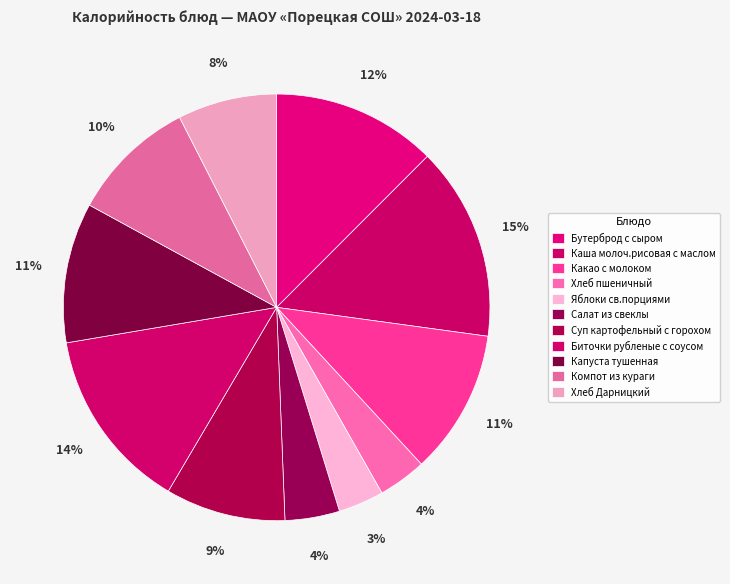

Is the sum of Биточки рубленые с соусом and Салат из свеклы greater than half?

No